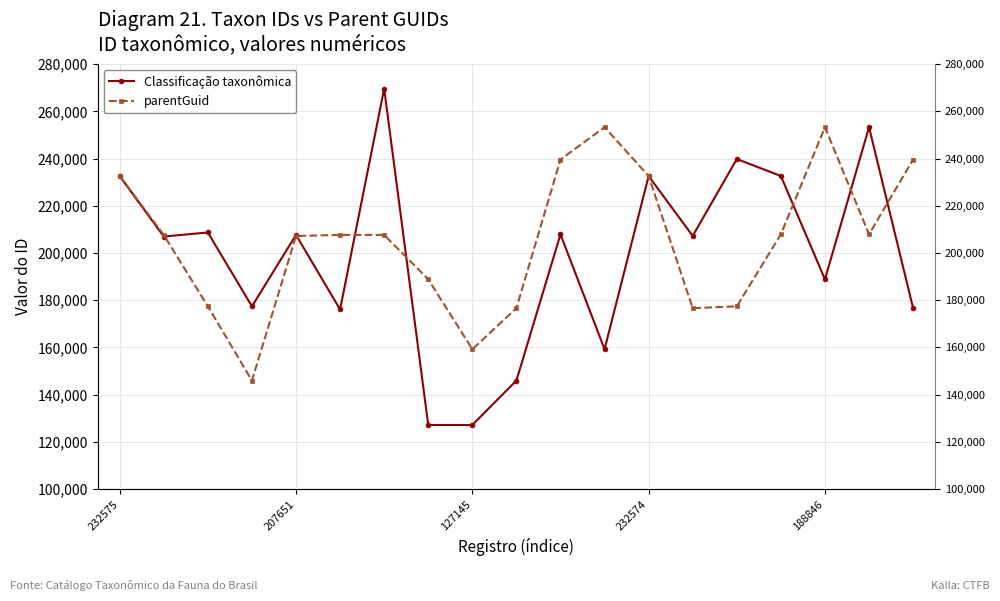

Between which two adjacent categories do Classificação taxonômica and parentGuid first intersect?

207651 and 127145